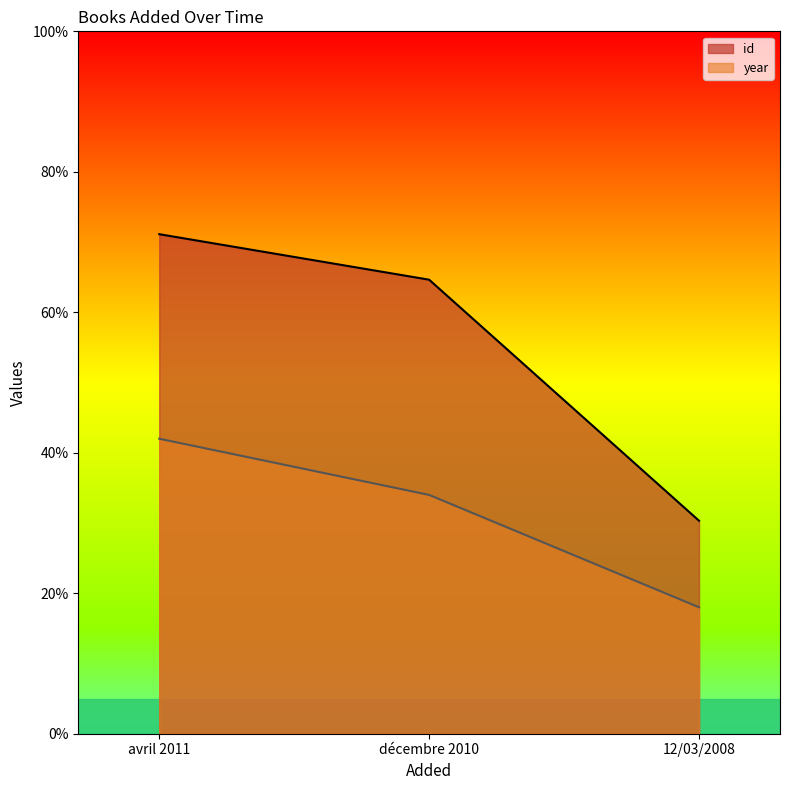

How many values in the year series exceed 34?

1